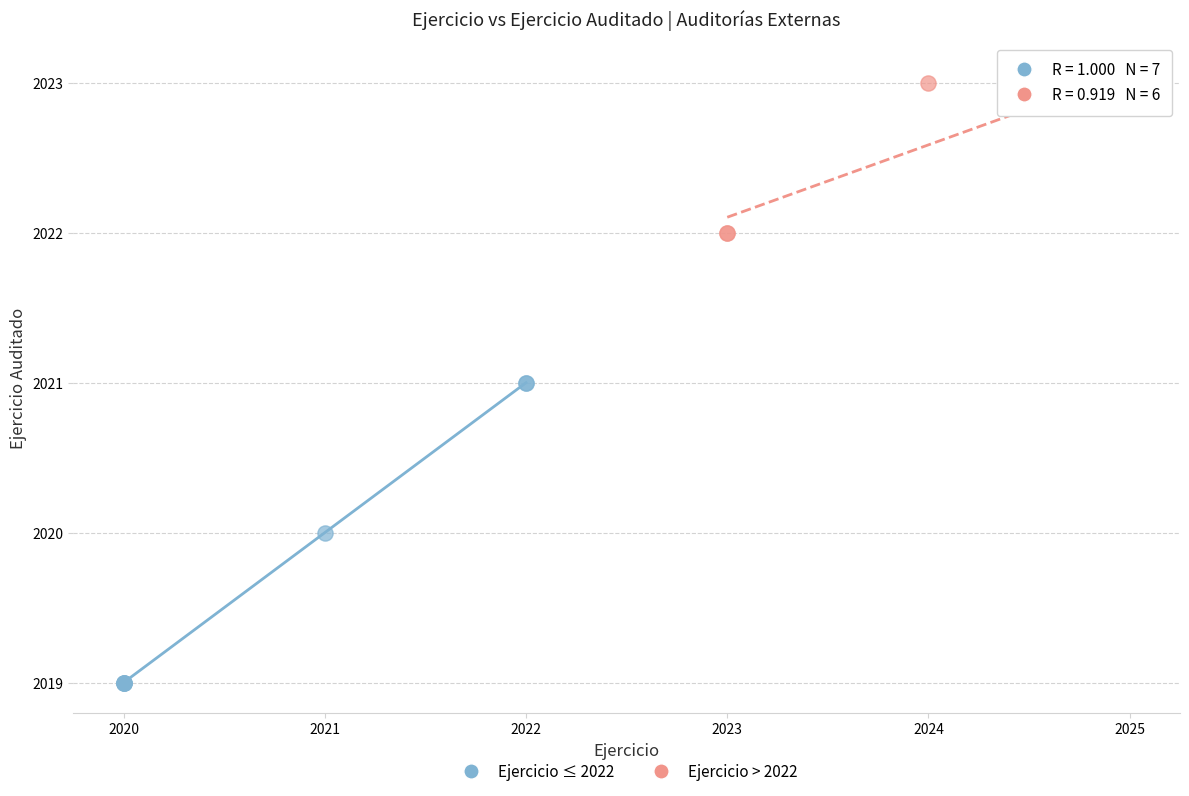

Which series has the largest Y range (max minus min)?

Ejercicio ≤ 2022